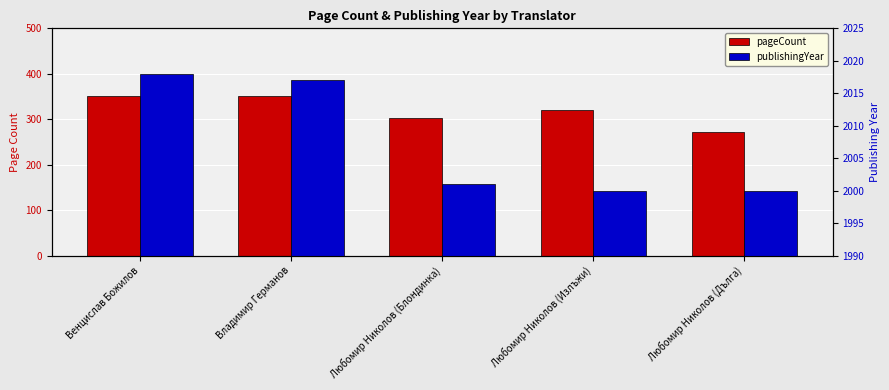

What is the total value across all series at Владимир Германов?

2369